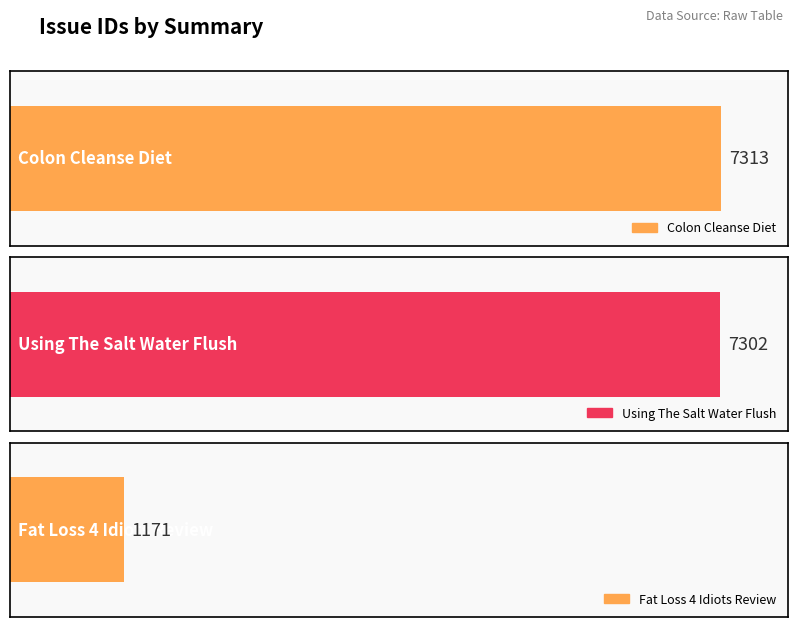

At which label is the value closest to 4242?

Using The Salt Water Flush